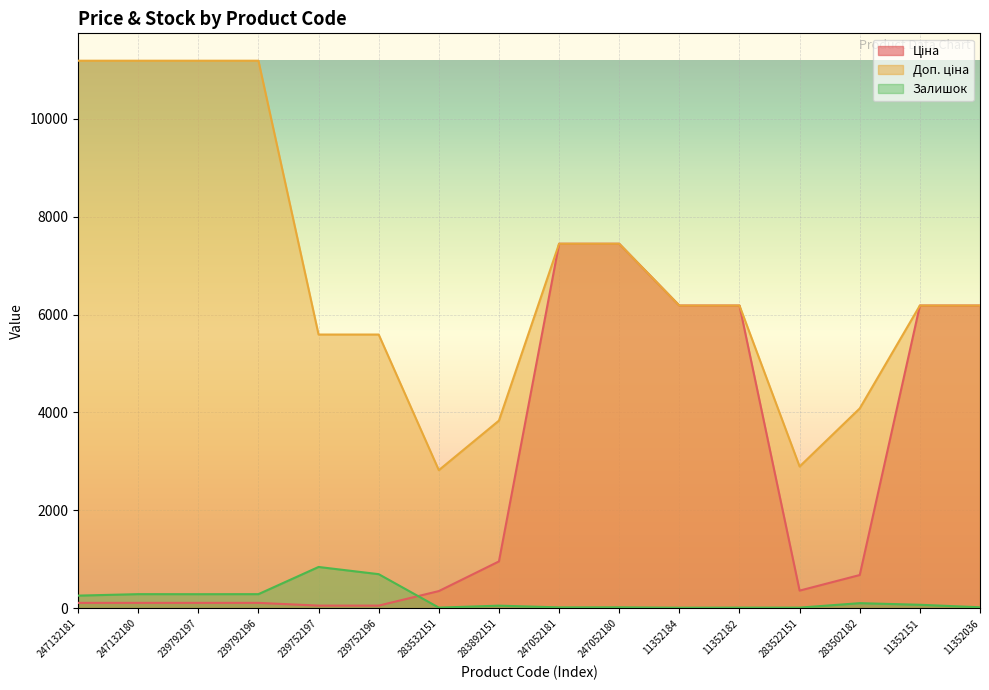

What is the difference between the Ціна values at 11352182 and 239752197?

6126.7